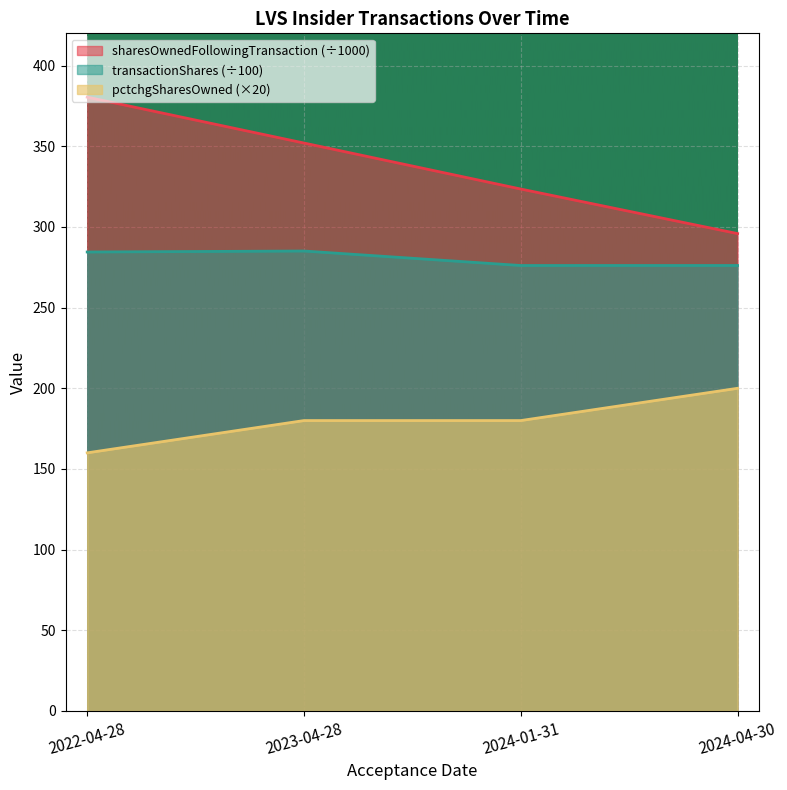

At which label does pctchgSharesOwned reach its minimum?

2022-04-28